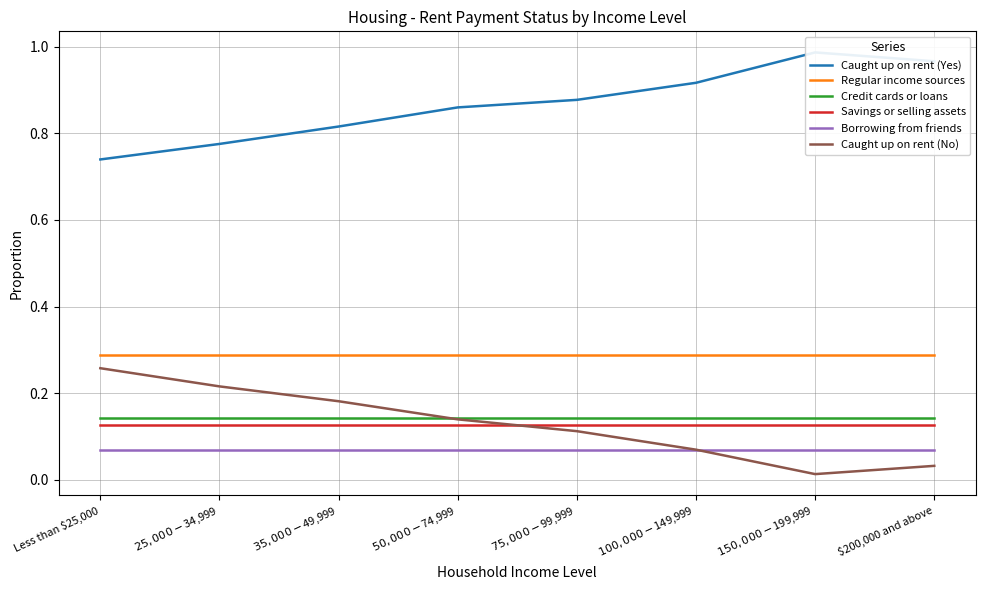

Which series has the largest range (max minus min)?

Caught up on rent (Yes)